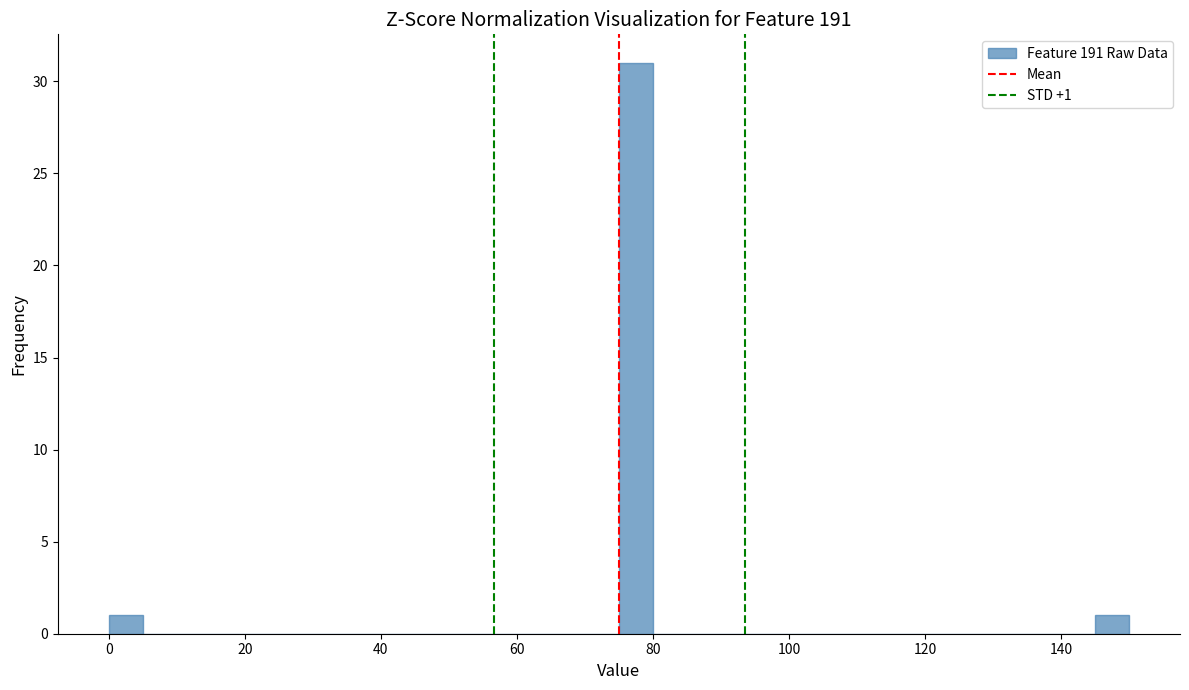

Around what value on the x-axis is the tallest bar? Give the approximate position of its centre, as read against the axis.

78